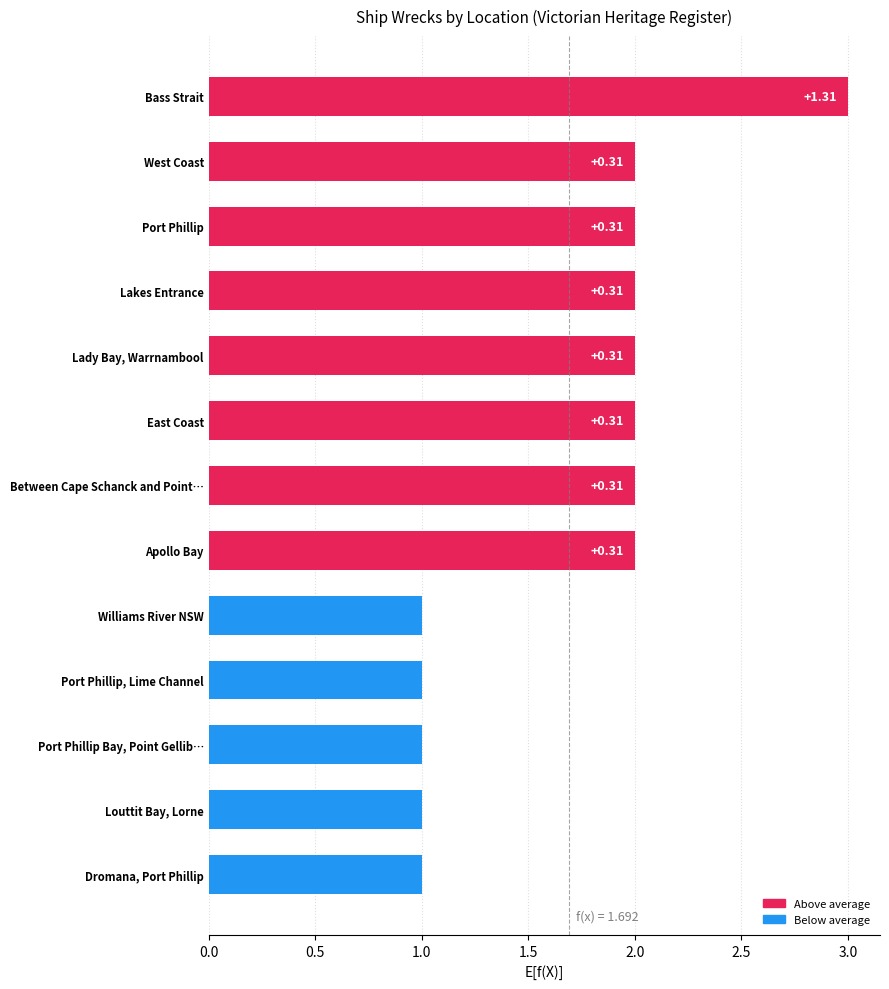

At which category does the chart reach its minimum across all series?

Williams River NSW